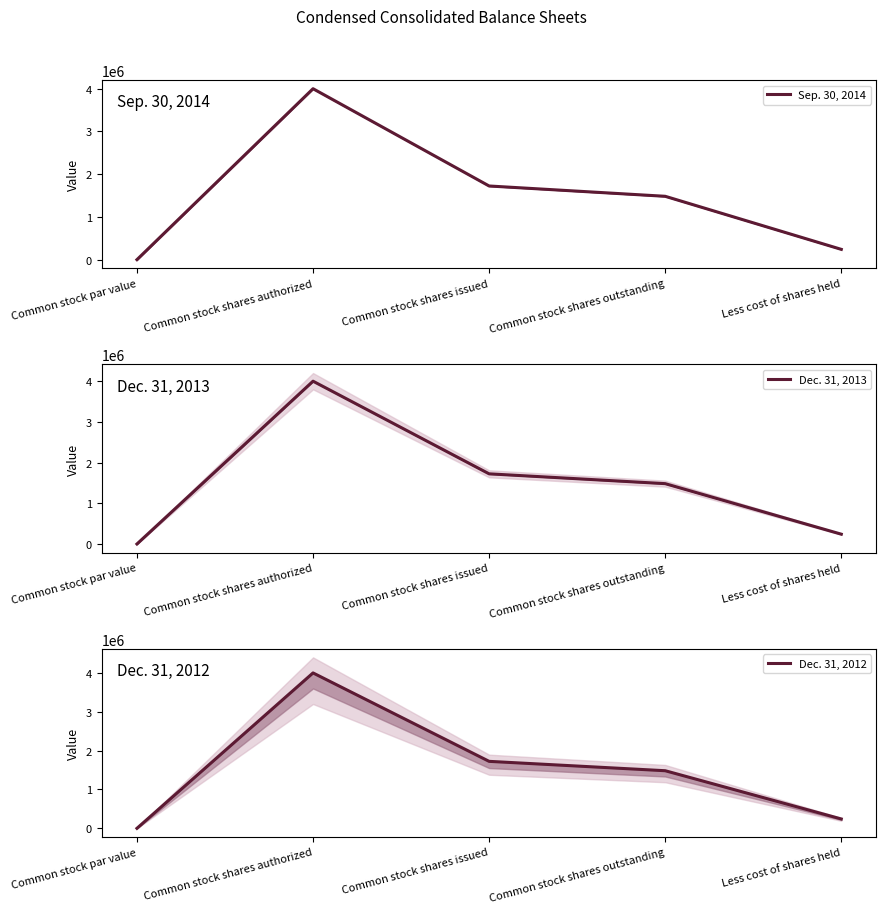

True or false: Dec. 31, 2013 and Sep. 30, 2014 cross at least once.

False